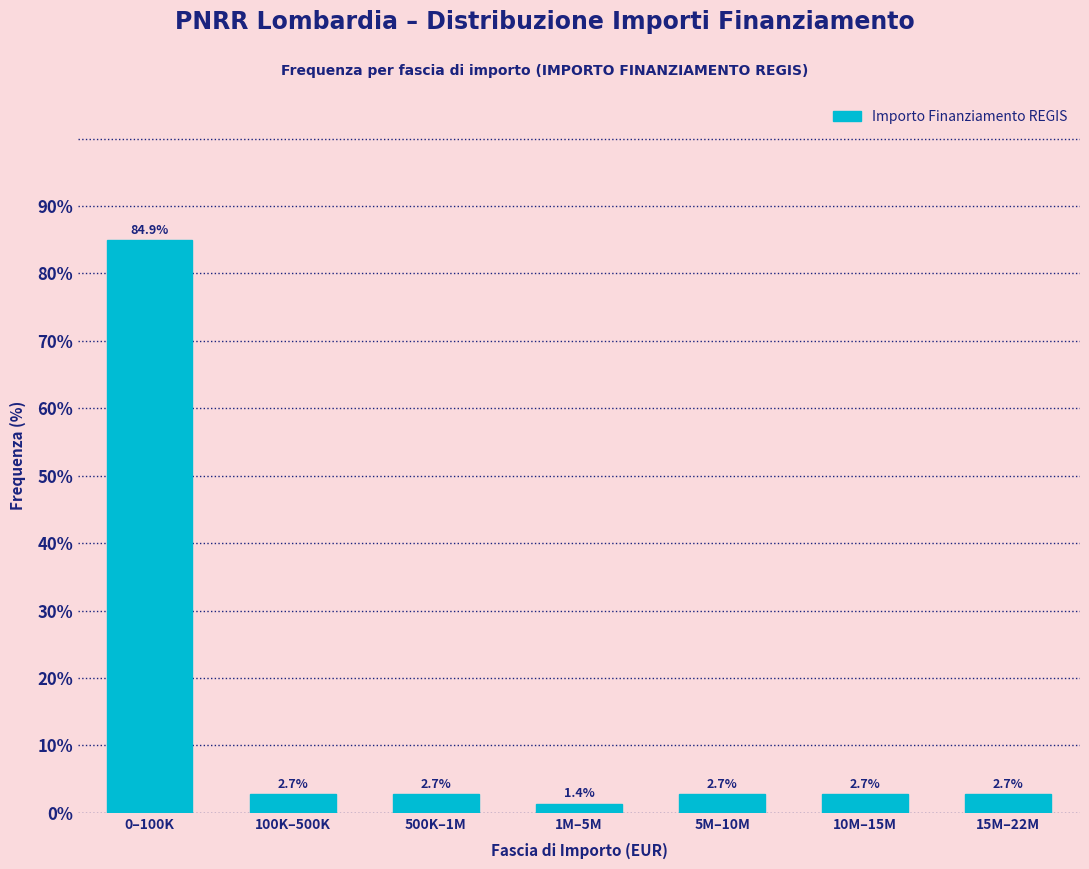

Reading right to left, list all the values displayed in this chart.

15M–22M=2.7	10M–15M=2.7	5M–10M=2.7	1M–5M=1.4	500K–1M=2.7	100K–500K=2.7	0–100K=84.9